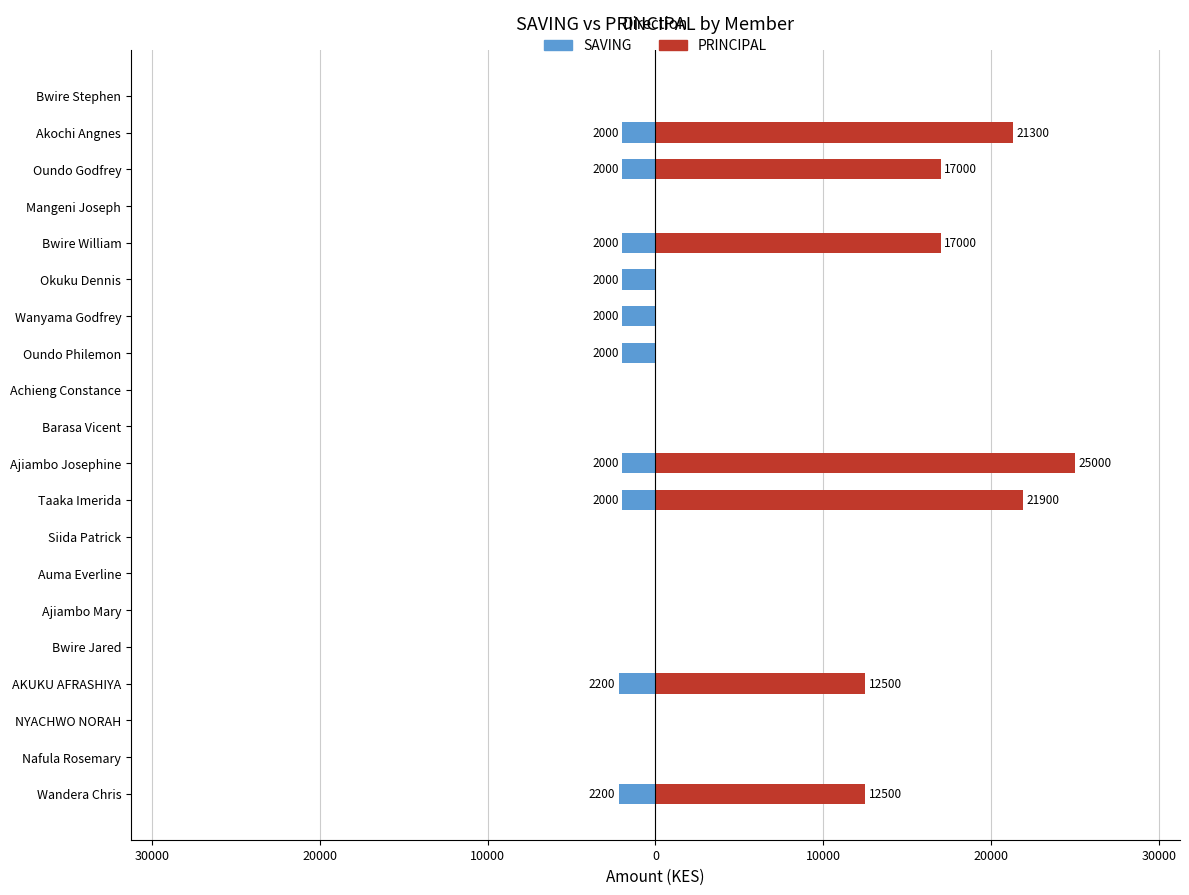

How many PRINCIPAL values are between 0 and 17000?

17